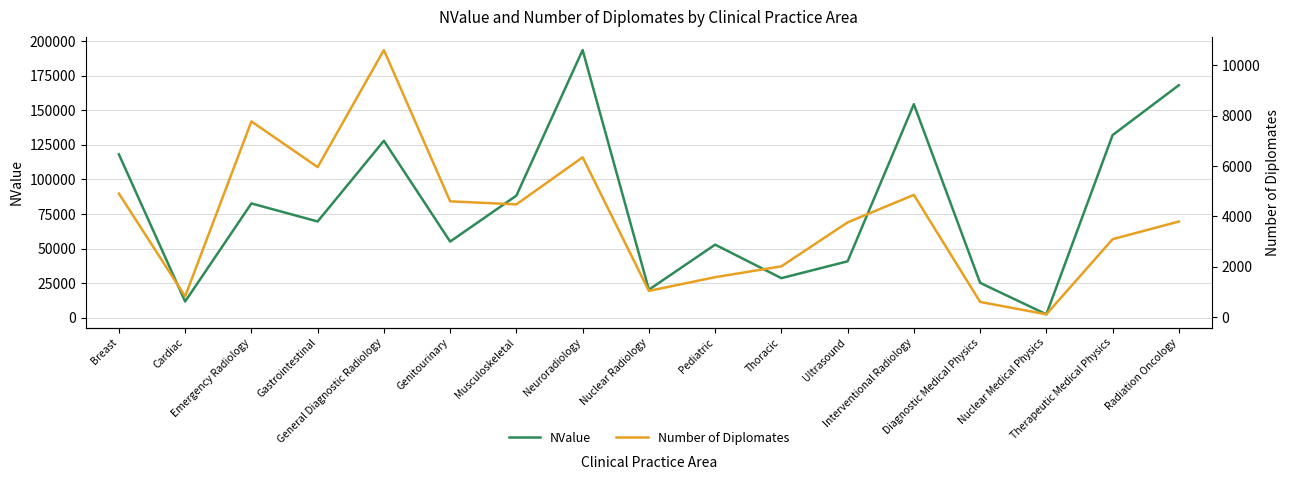

What is the difference between the maximum and second lowest values in the NValue series?

181573